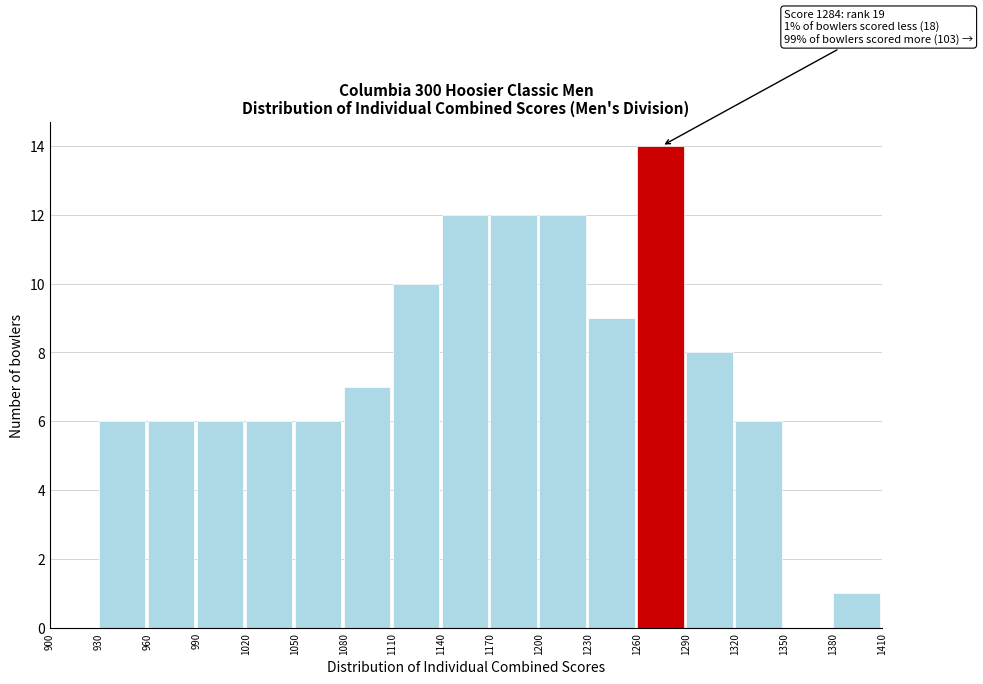

Over which range of the x-axis is the bar tallest?

1260 to 1290